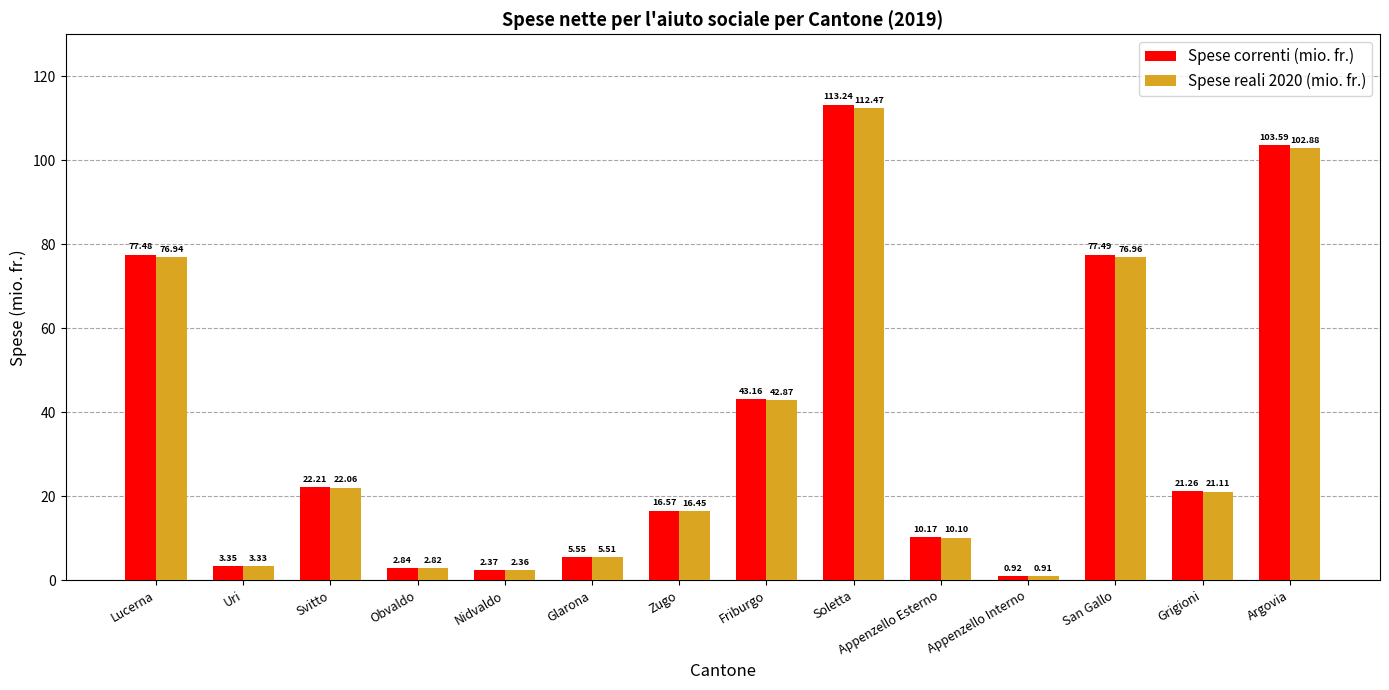

At how many categories does at least one series exceed 34?

5